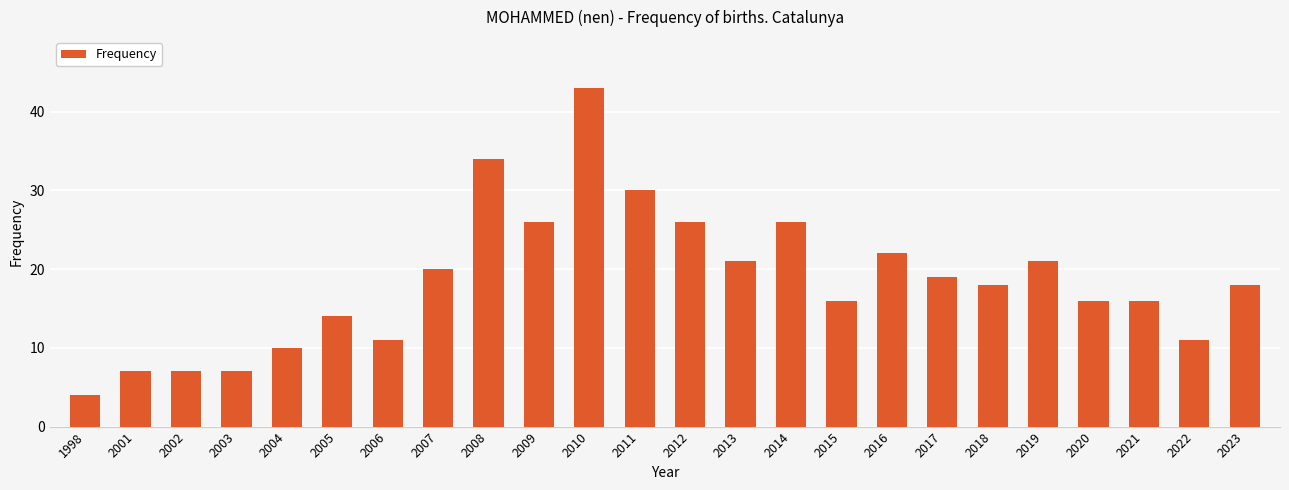

What is the maximum value shown in the chart?

43